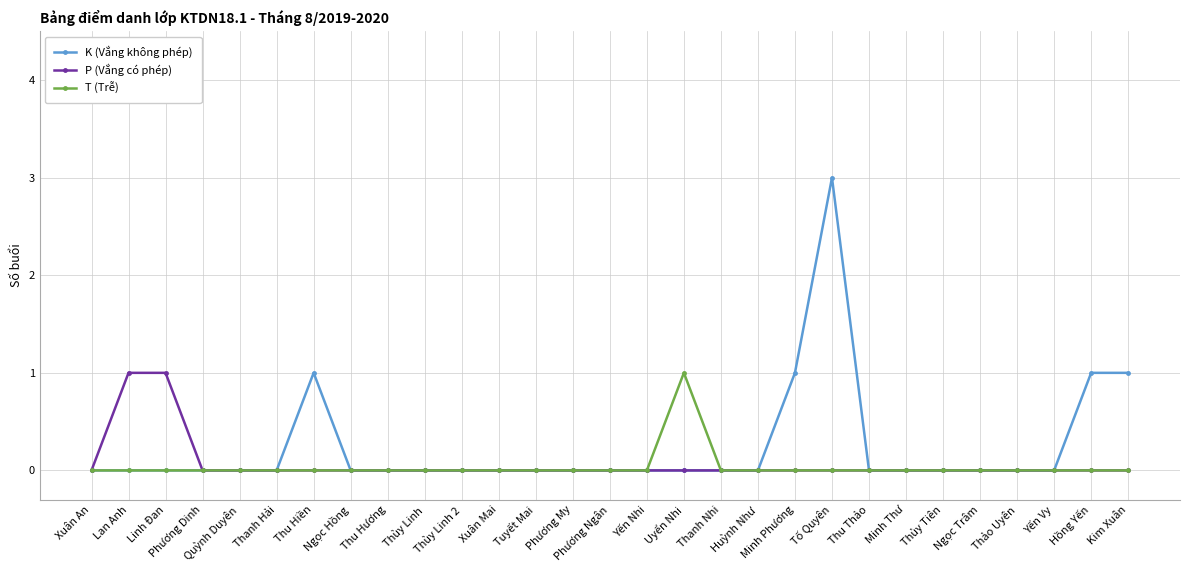

How many data points does each series have?

29